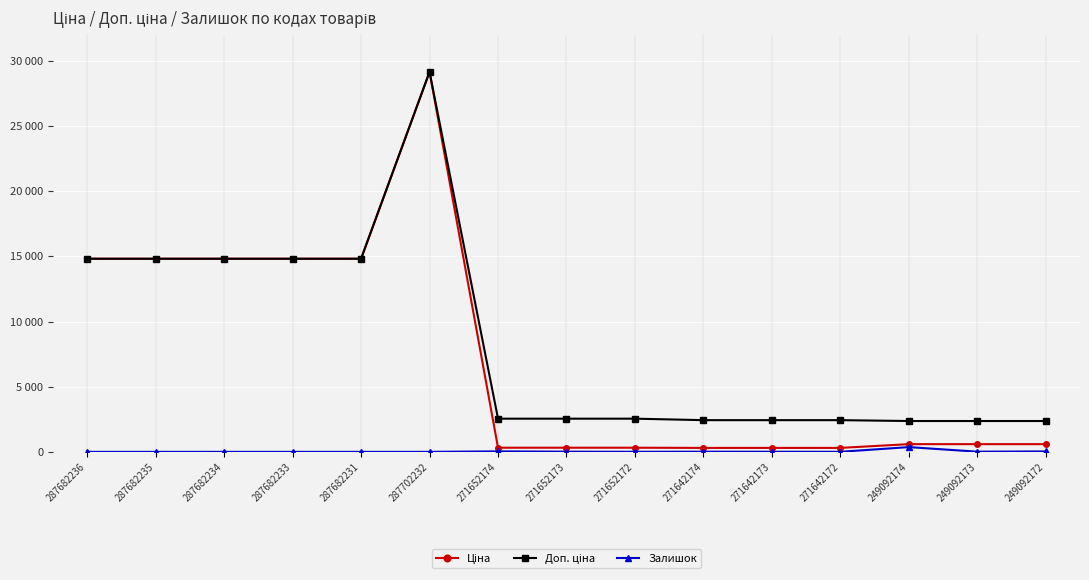

Is this an area chart (filled region under the line)?

No